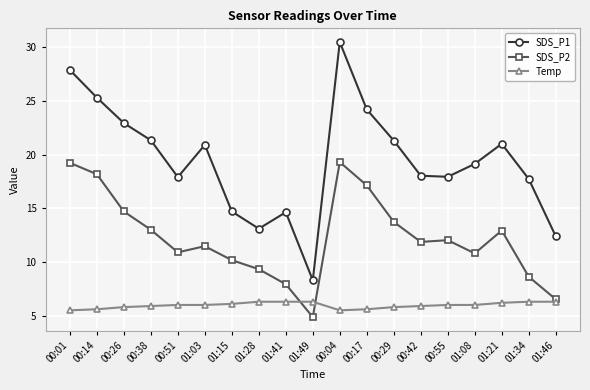

Which category has the lowest value across all series?

01:49